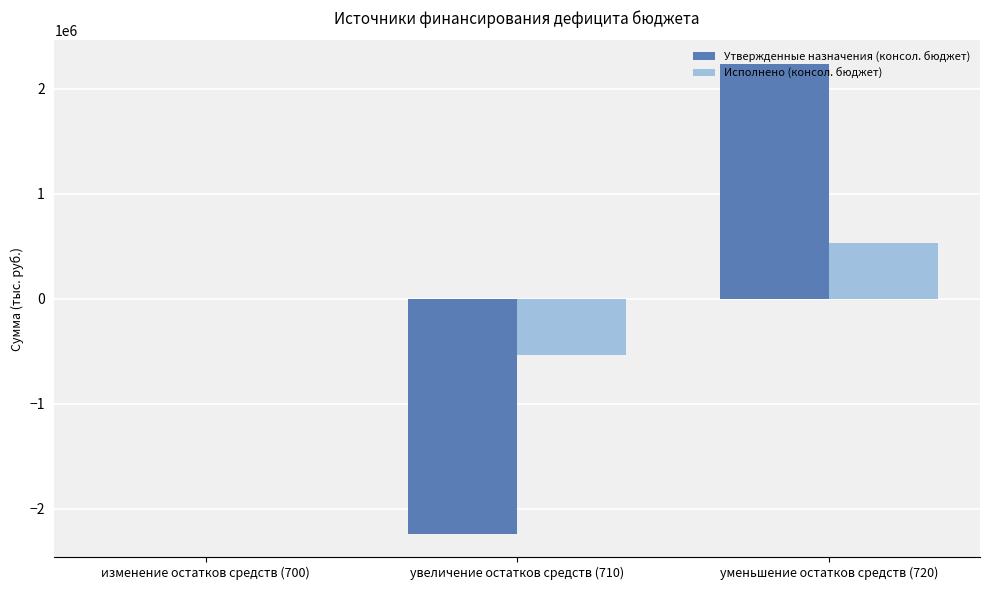

Is the value of Исполнено (консол. бюджет) at изменение остатков средств (700) greater than the value of Утвержденные назначения (консол. бюджет) at увеличение остатков средств (710)?

Yes